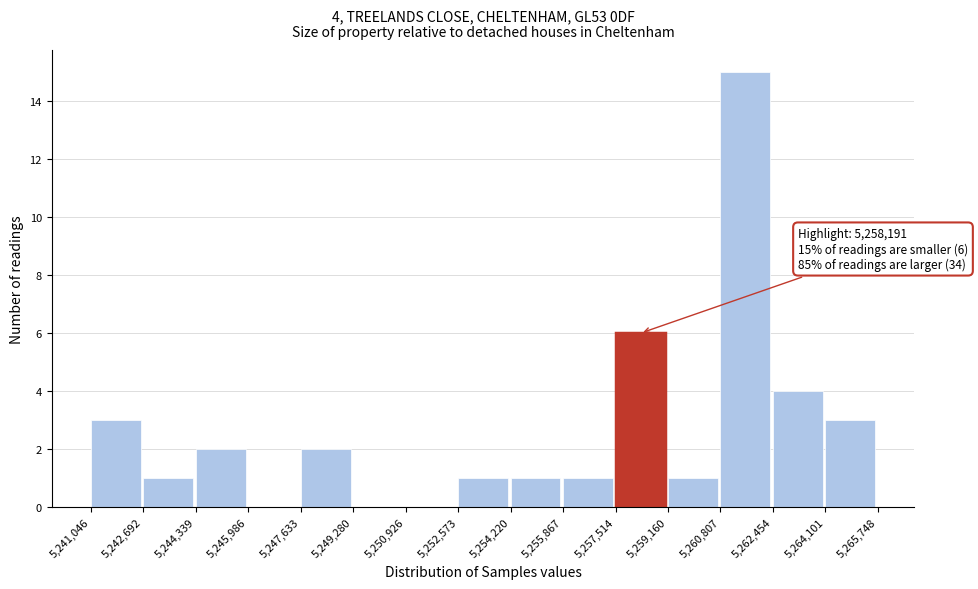

Over which range of the x-axis is the bar tallest?

5,260,807 to 5,262,454